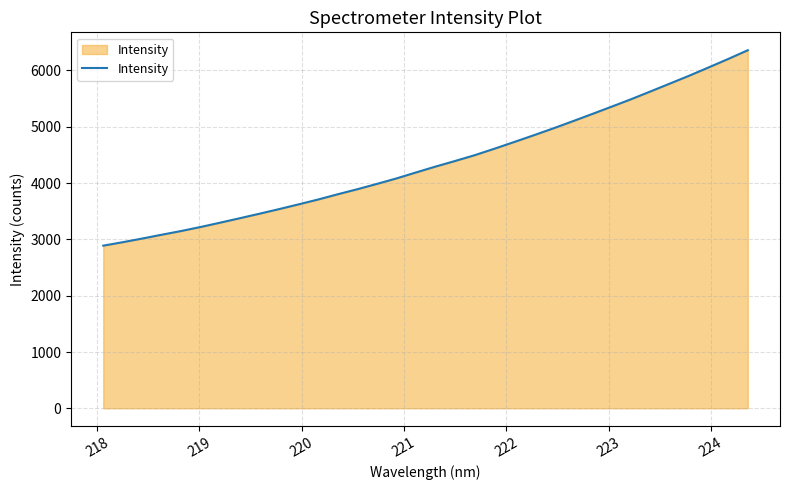

What is the maximum value shown in the chart?

6358.7